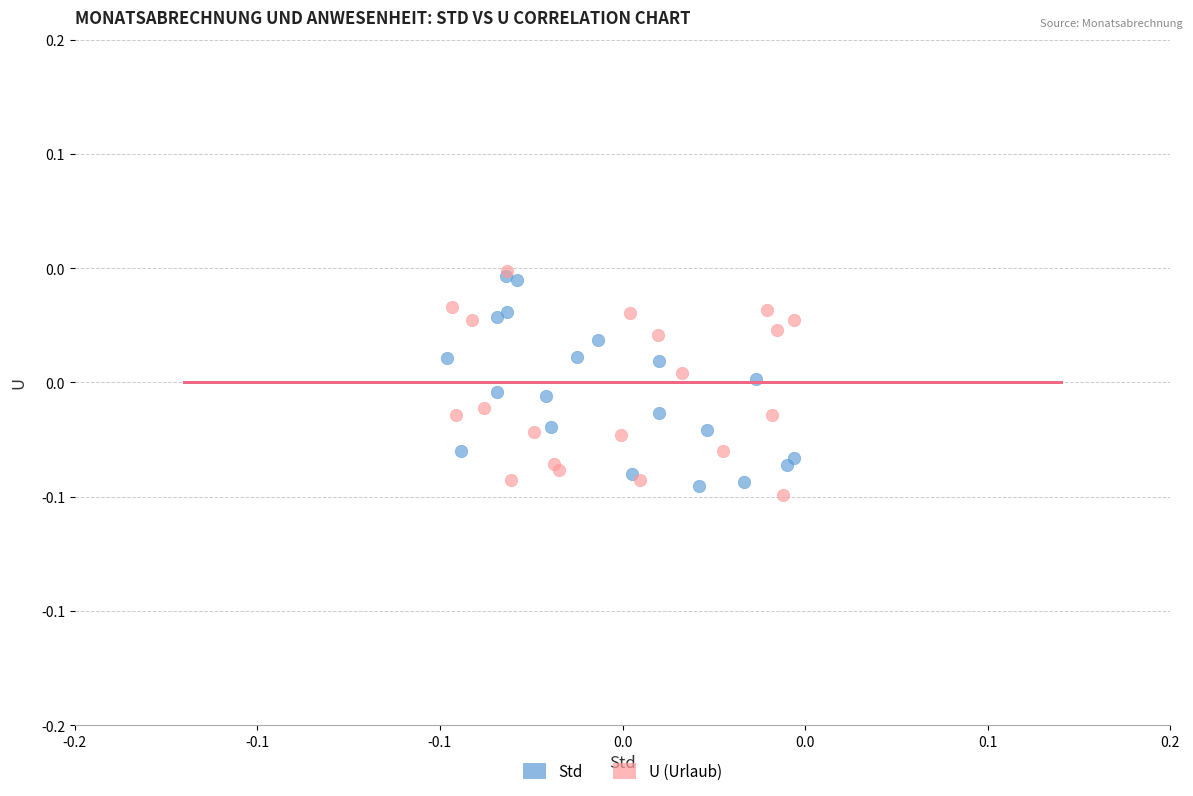

Which series reaches the minimum Y coordinate?

U (Urlaub)